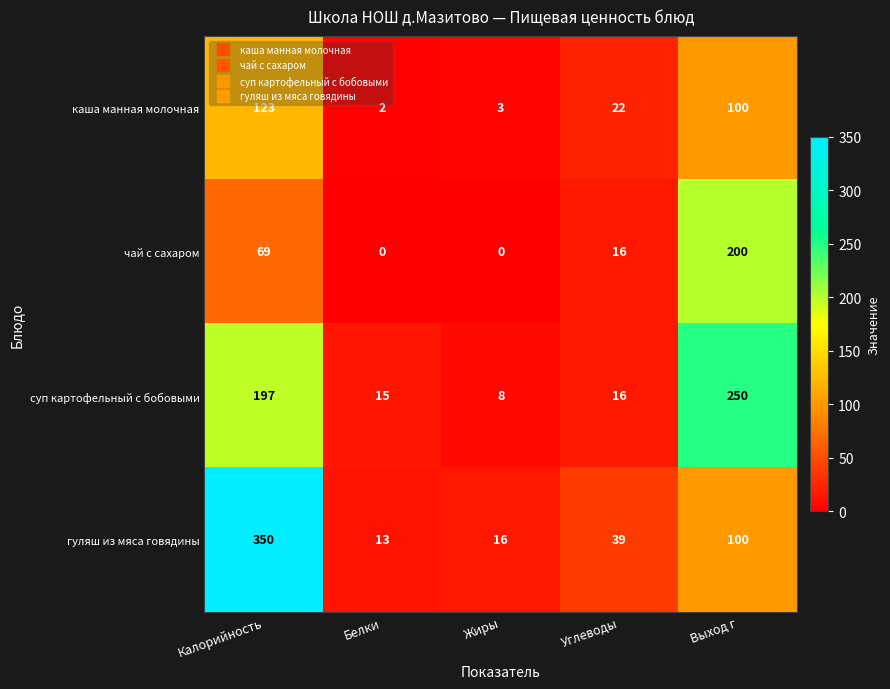

What is the average value of the каша манная молочная series?

50